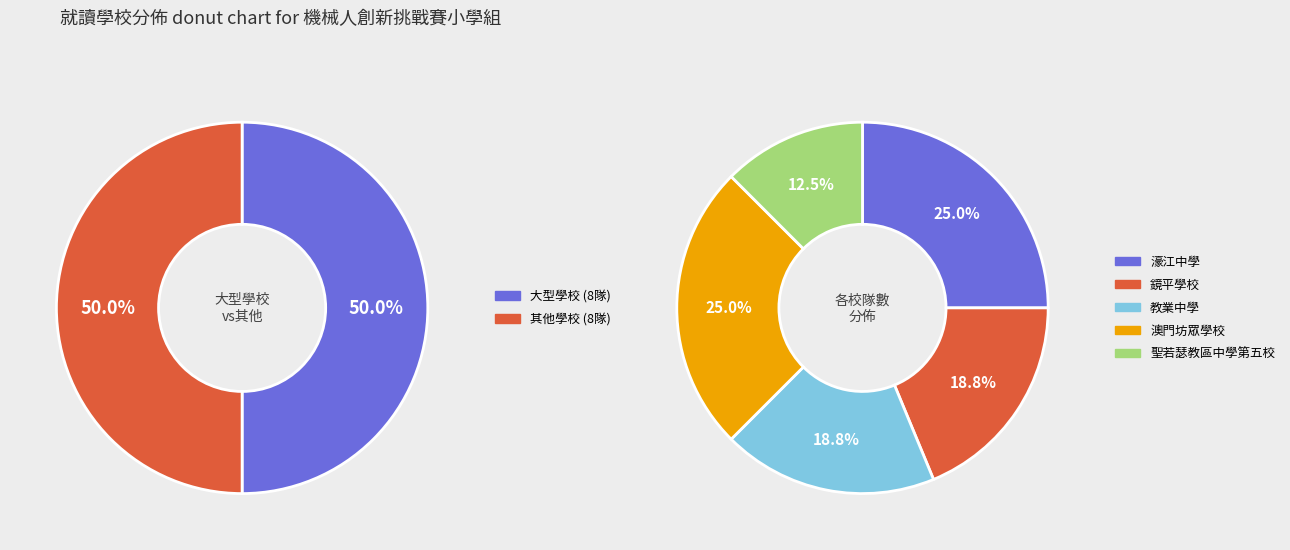

Which slice is the smallest?

聖若瑟教區中學第五校